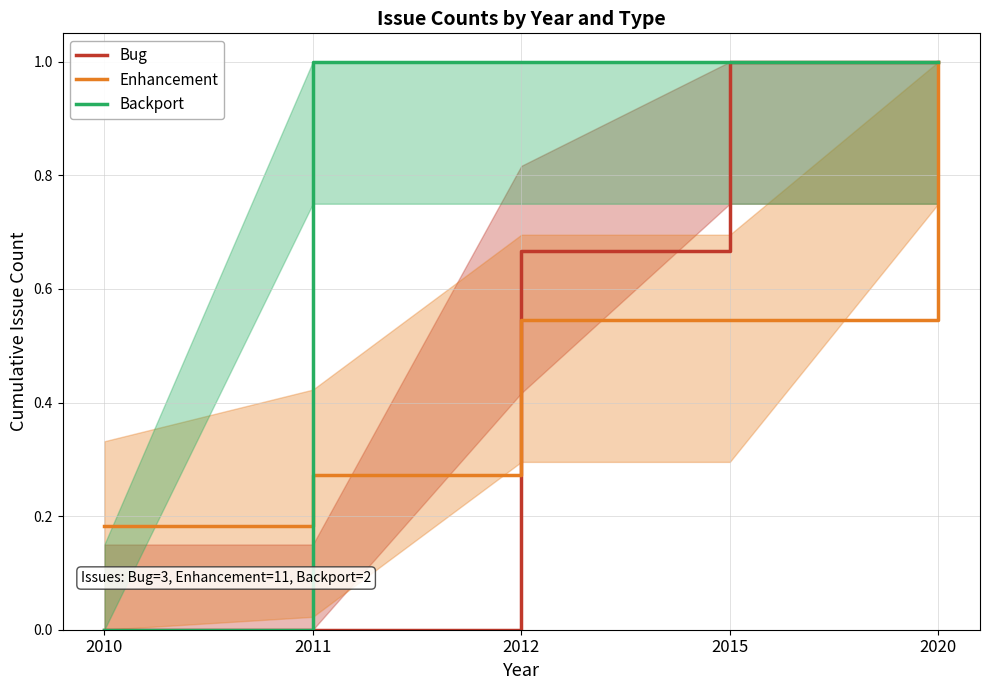

List the series in order of their peak value, lowest first.

Bug, Enhancement, Backport